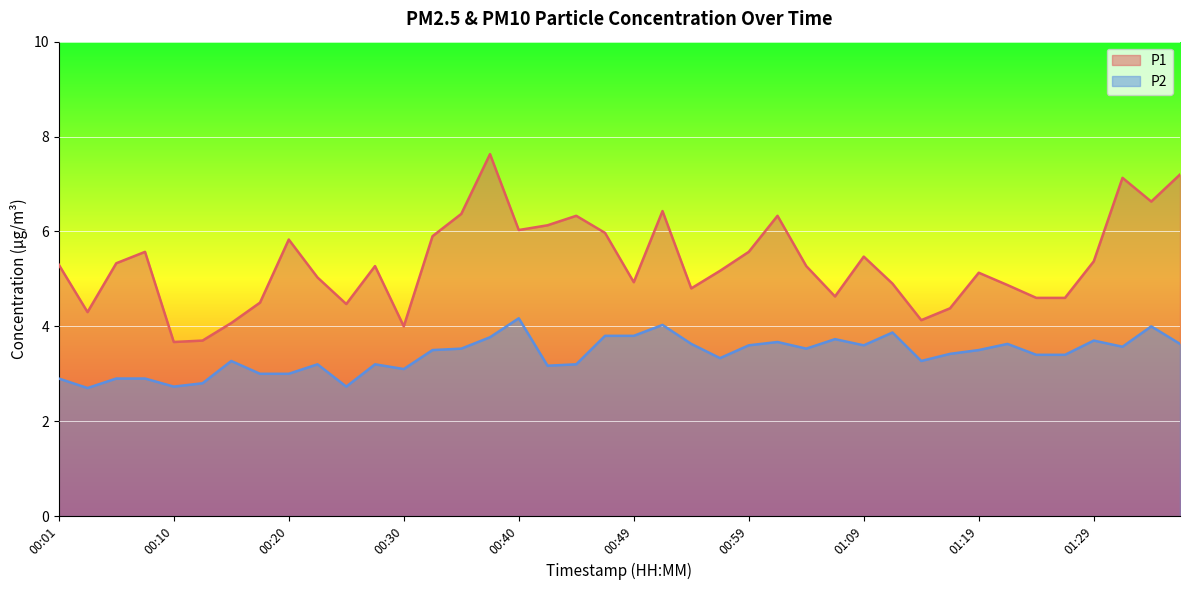

Read the P1 value at 01:09.

5.5